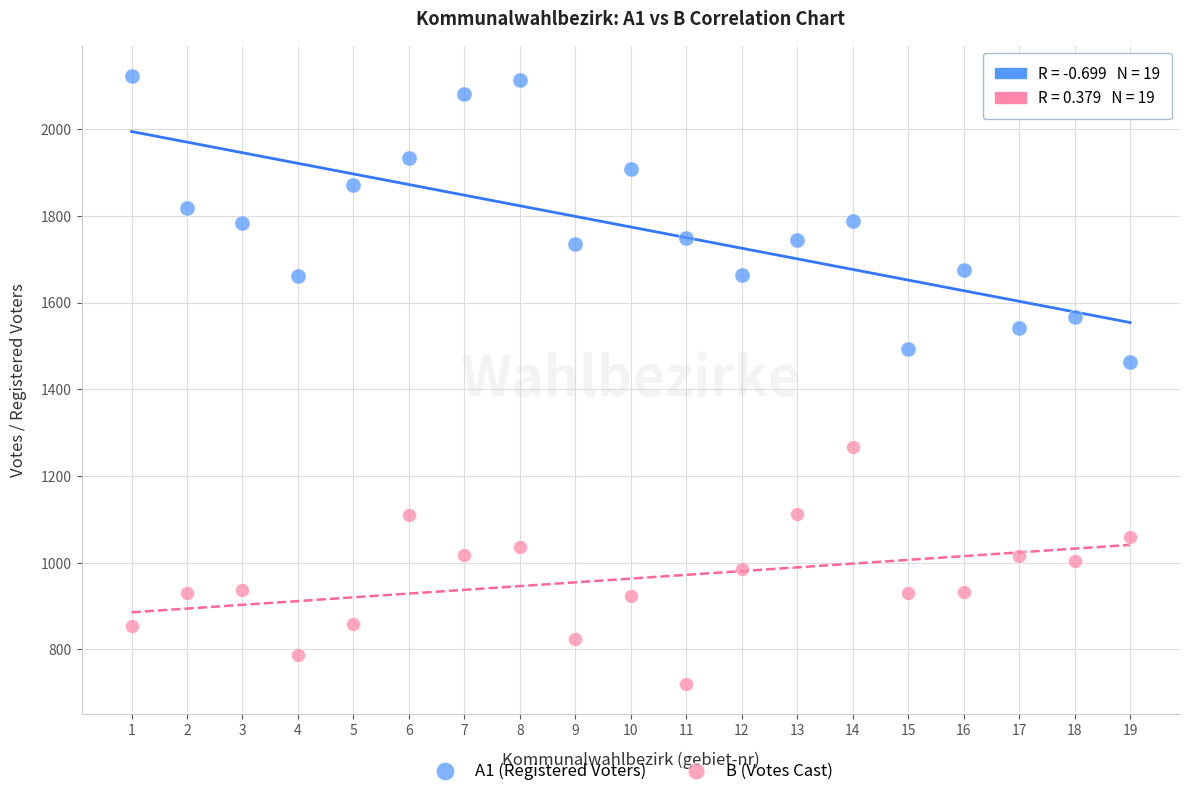

What are all the series names shown in the legend?

A1 (Registered Voters), B (Votes Cast)